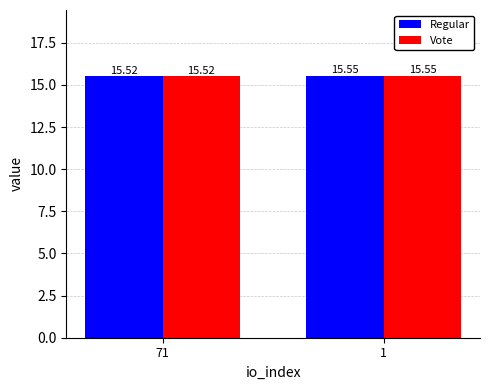

The value of Regular at 71 is 15.5. True or false?

True